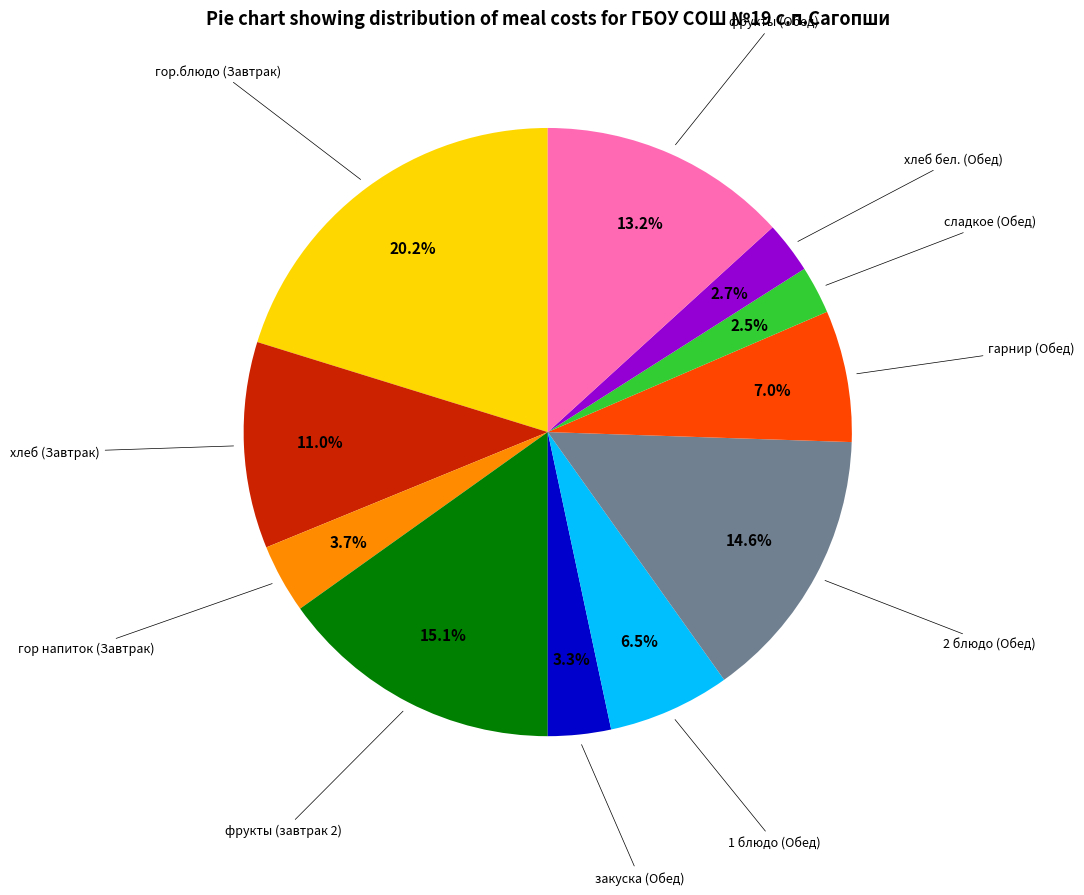

Does any single category account for the majority?

No